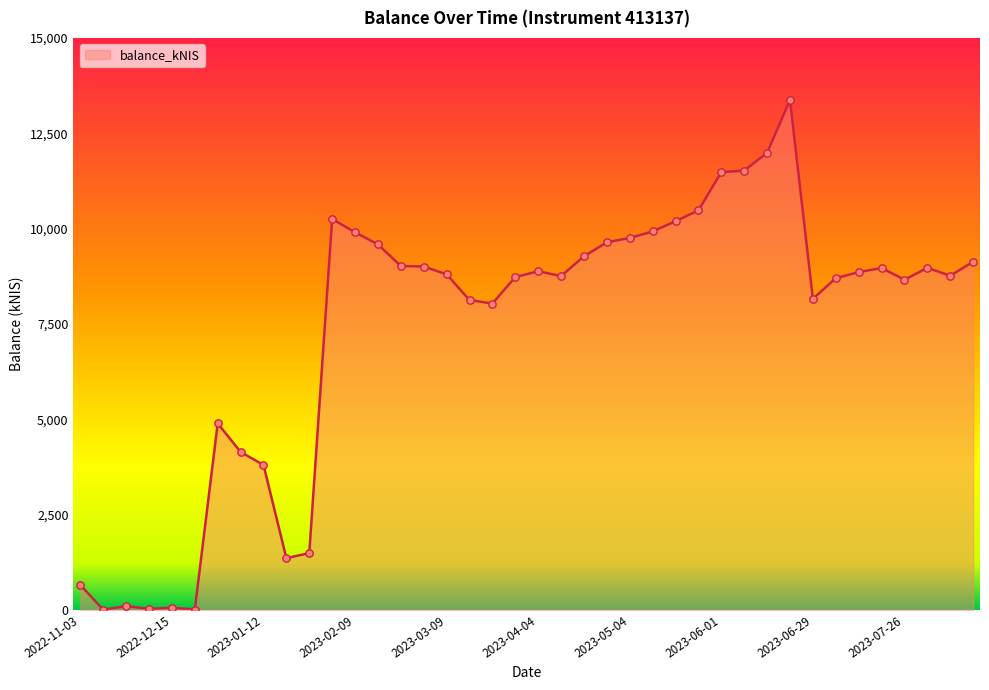

What is the greatest value displayed?

13370.5